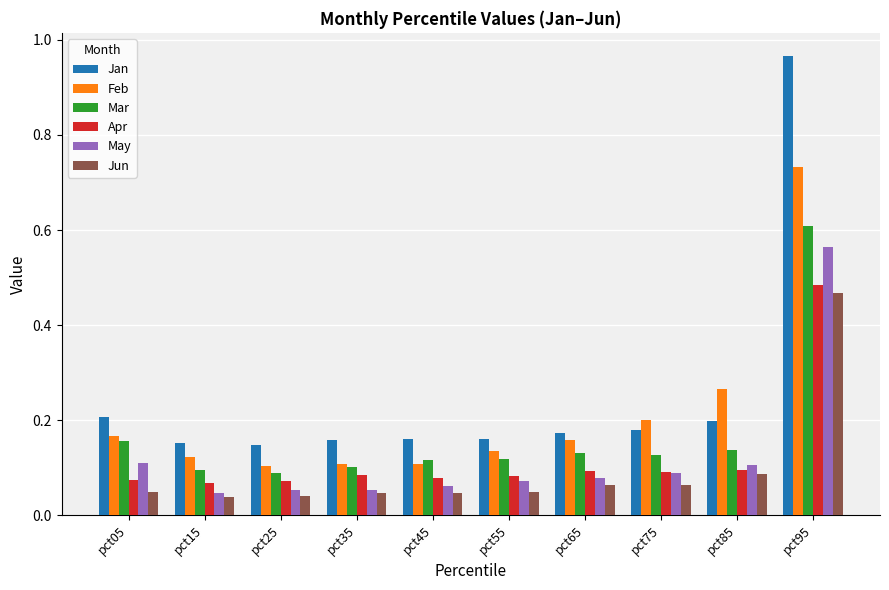

The value of Jun at pct75 is 0.0. True or false?

False